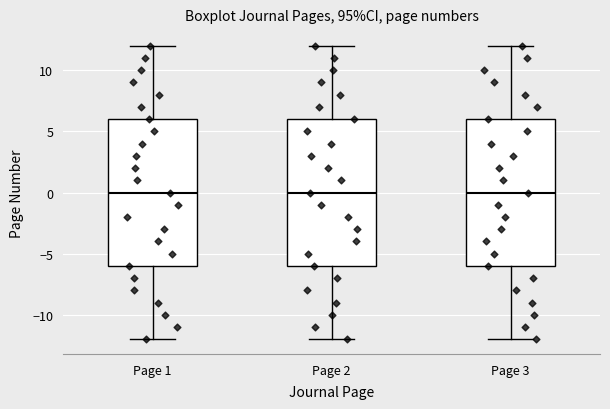

Reading left to right, transcribe this box plot: for each box, give where its median line is, the range the box spans, and where its two whiskers end, as read against the y-axis. The values are not printed on the chart, so give them approximately, as read against the axis.

Page 1: median 0, box -6 to 6, whiskers -12 to 12
Page 2: median 0, box -6 to 6, whiskers -12 to 12
Page 3: median 0, box -6 to 6, whiskers -12 to 12